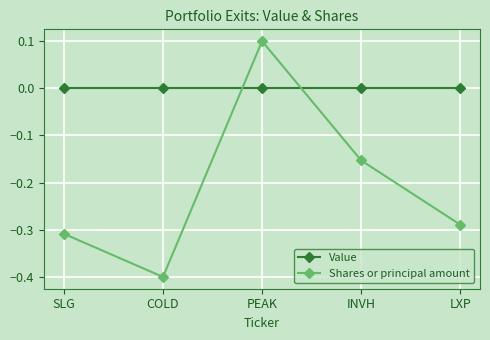

What is the maximum value for Shares or principal amount?

0.1